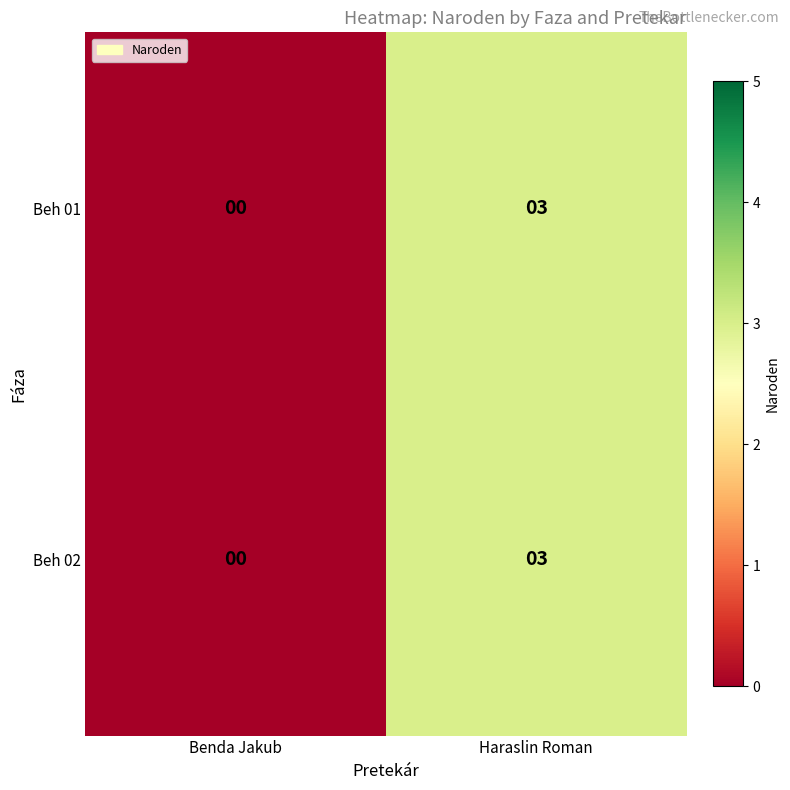

Count the number of data series in this chart.

2